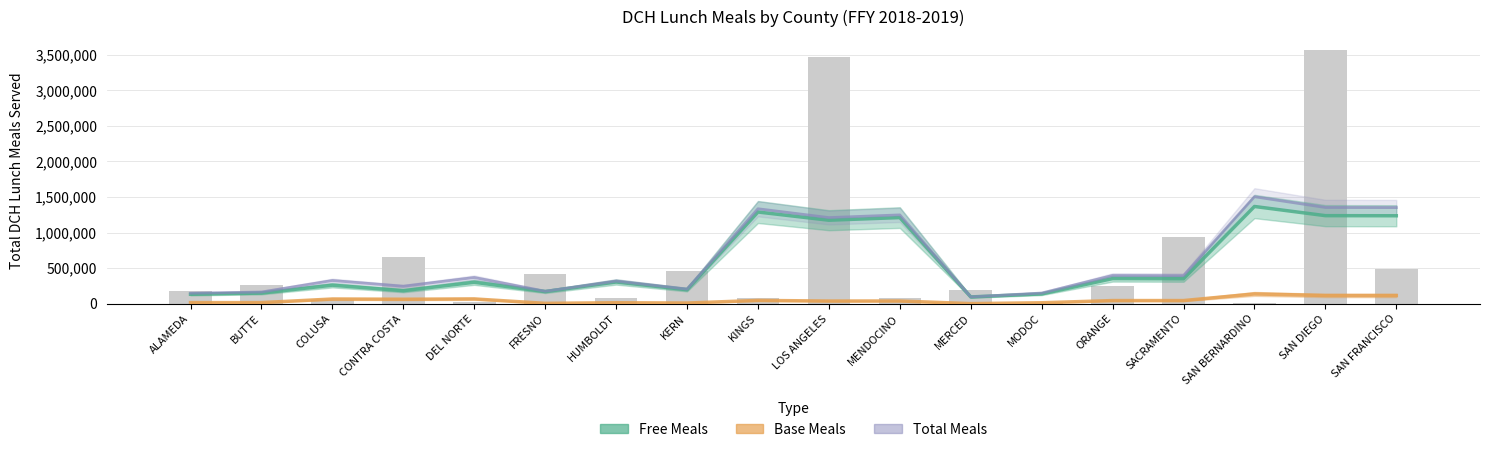

What is the sum of all Total Meals values?

10984530.0